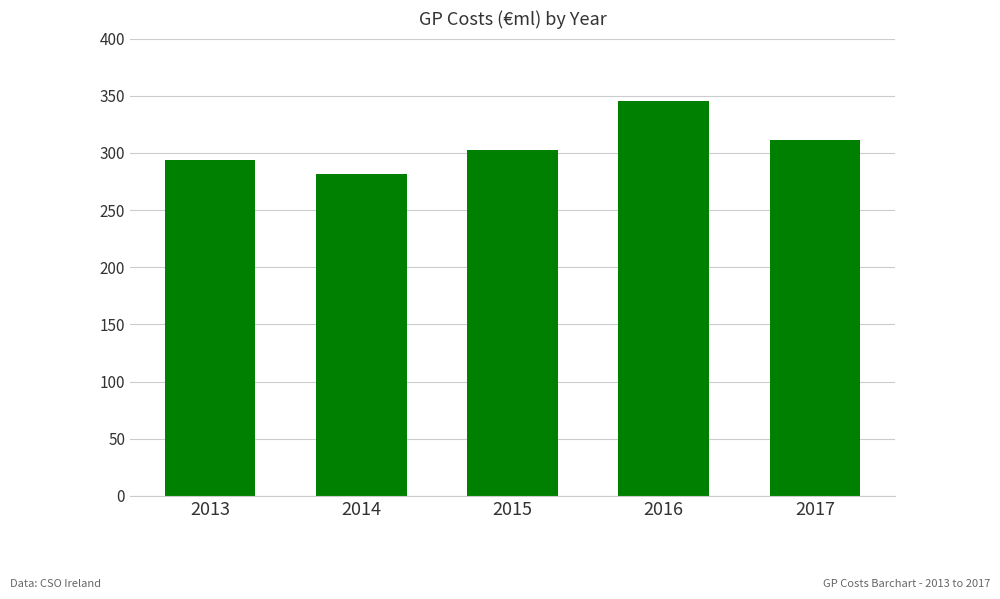

Reading left to right, list all the values displayed in this chart.

2013=293.8	2014=281.2	2015=302.6	2016=345.1	2017=311.5